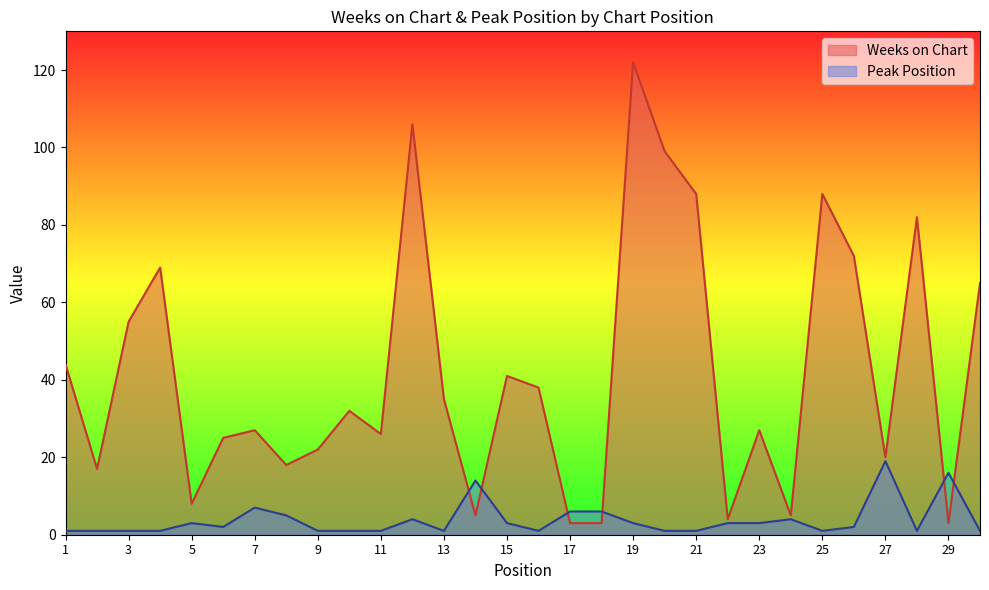

At which label is Weeks on Chart closest to 62?

30